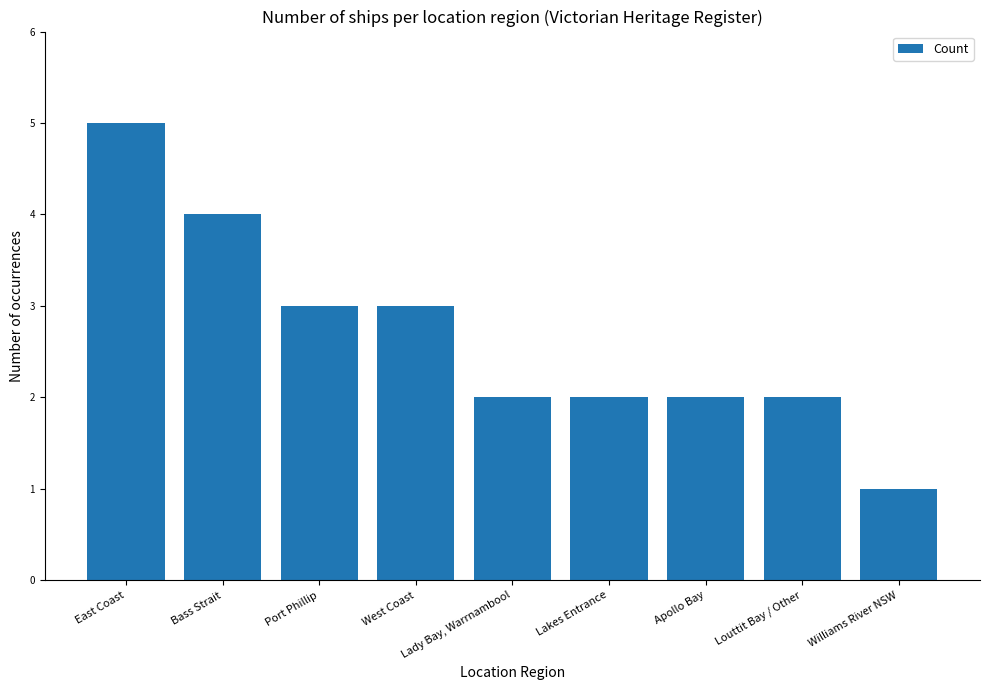

Approximately how many times larger is the value at West Coast compared to Lady Bay, Warrnambool?

1.5